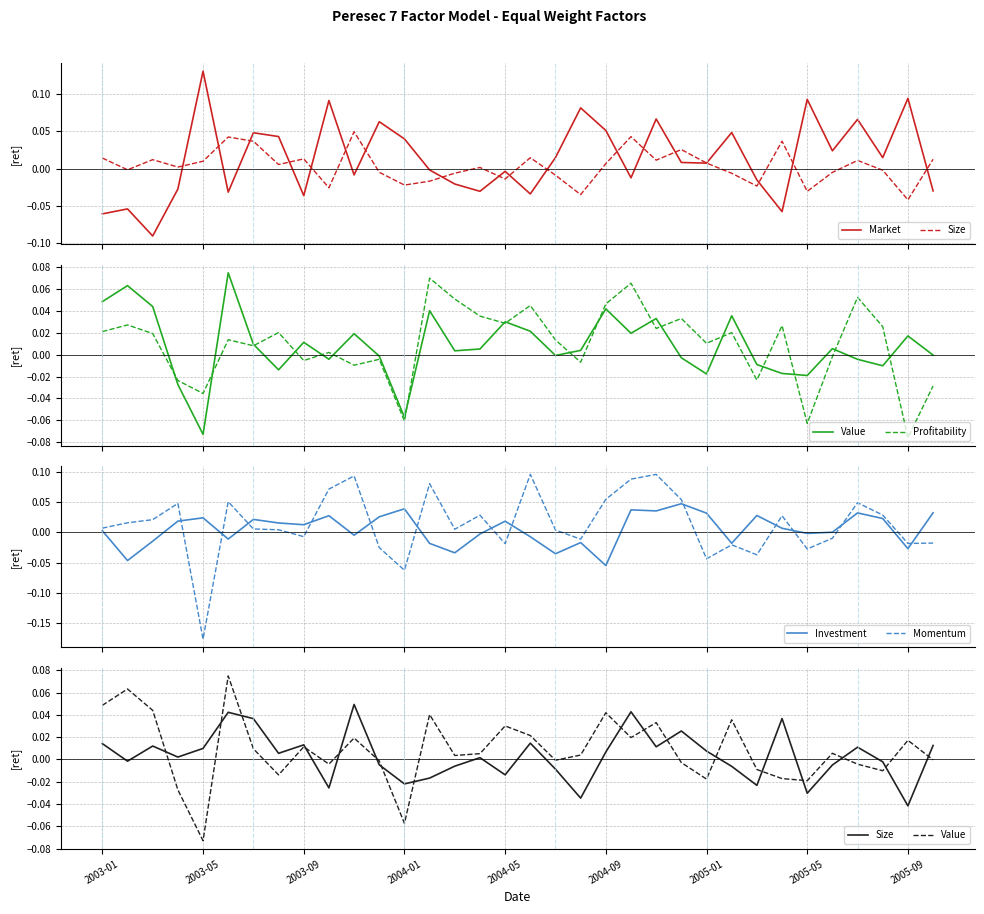

After their last crossing, which series has the higher values: Momentum or Size?

Size